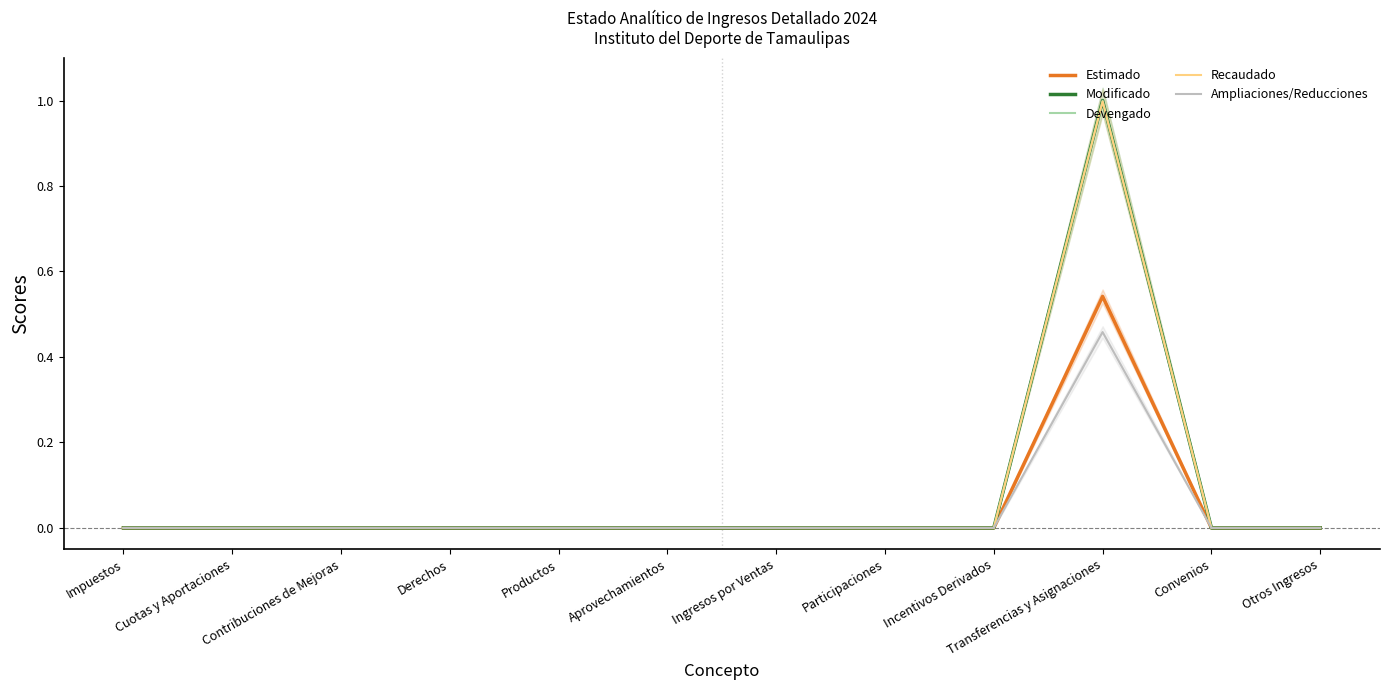

True or false: Ampliaciones/Reducciones and Estimado cross at least once.

False